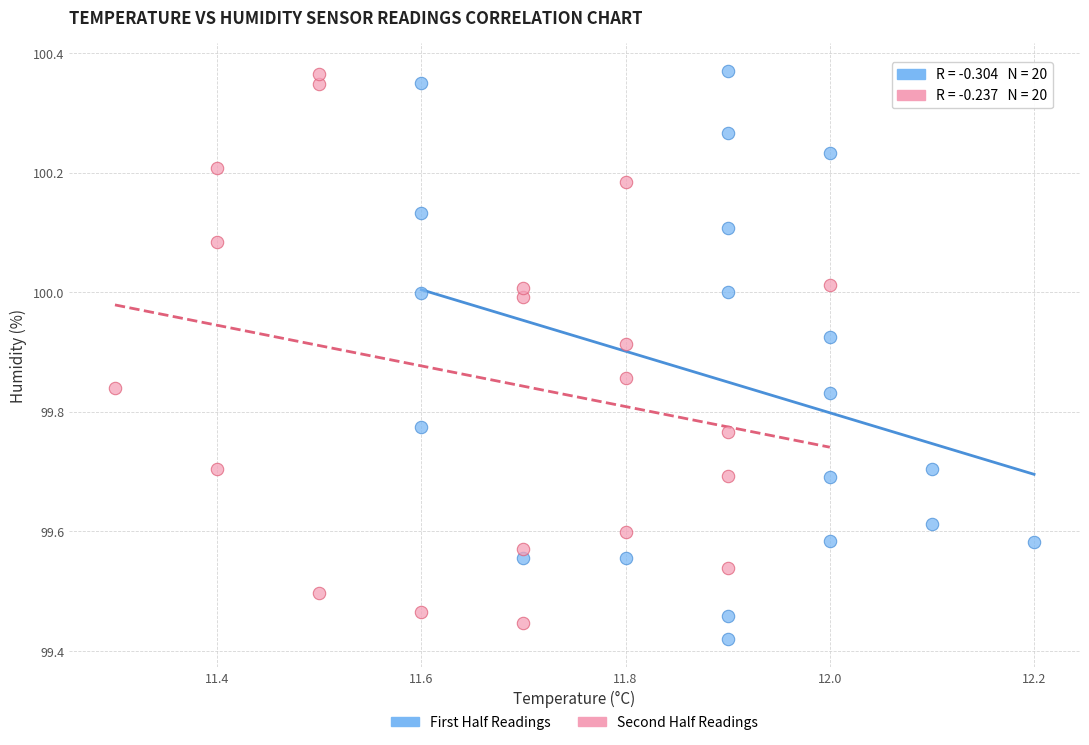

What are all the series names shown in the legend?

First Half Readings, Second Half Readings